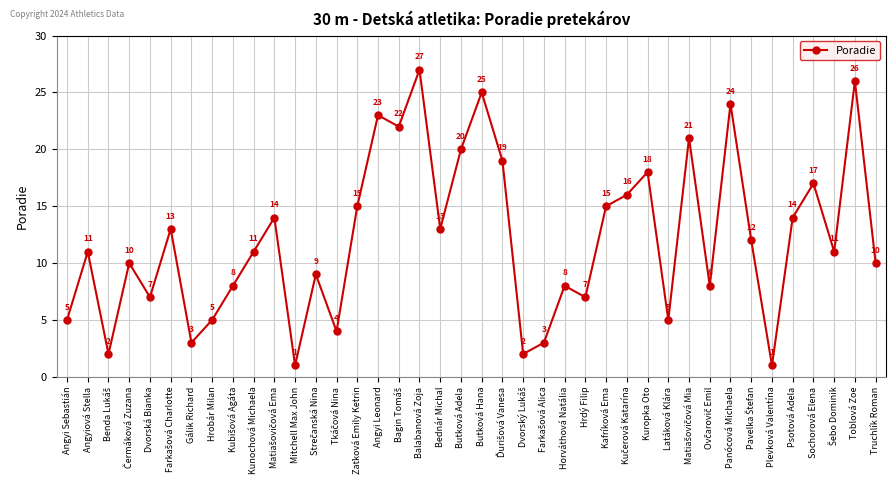

What is the label of the 6th point from the right?

Plevková Valentína